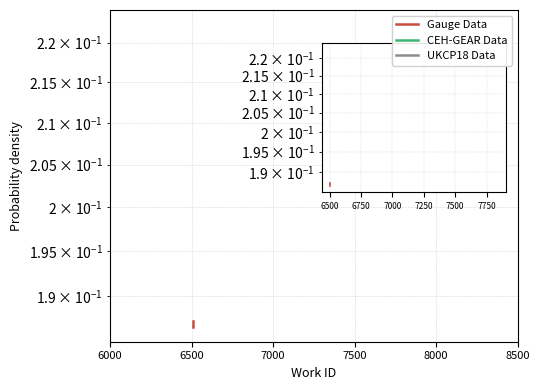

Count the number of categories in the chart.

3